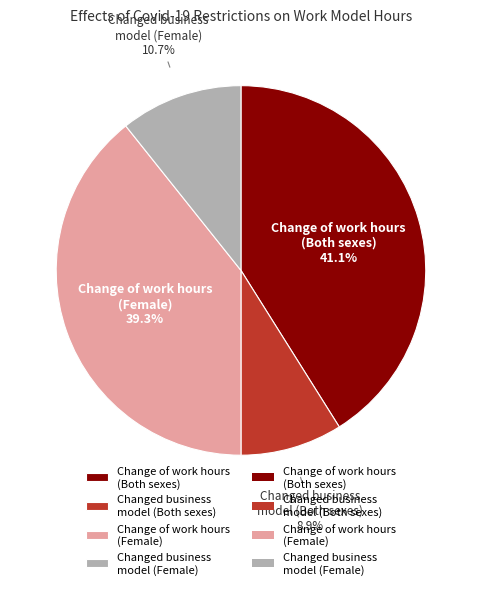

What is the smallest slice in the pie chart?

Changed business model (Both sexes)